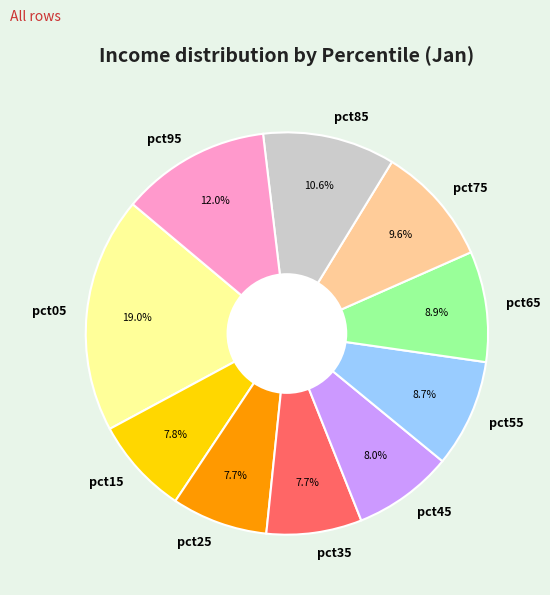

Which slice is the largest?

pct05